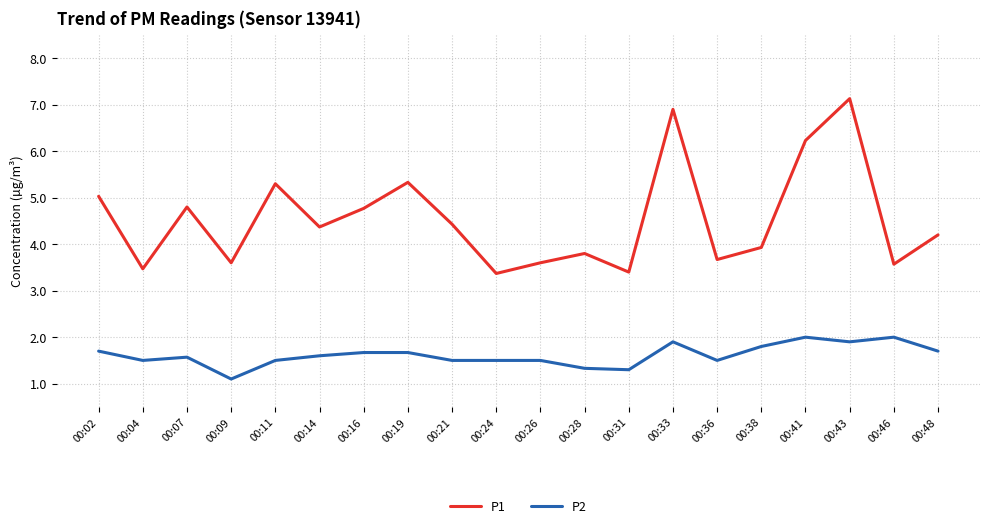

Where is the first local minimum for P1?

00:04